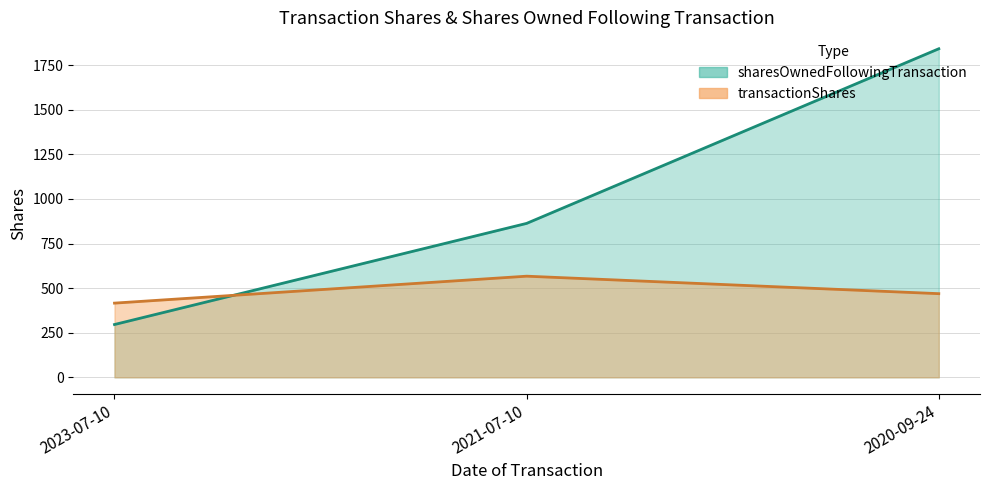

What is the spread (max minus min) of values at 2021-07-10?

296